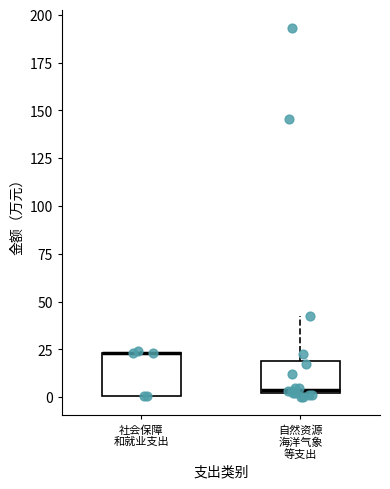

Reading left to right, read every box against the y-axis: the position of its median line, the range the box covers, and the ends of its whiskers. The values are not printed on the chart, so give them approximately, as read against the axis.

社会保障 和就业支出: median 25 (drawn on the box's upper edge), box 0 to 25, whiskers 0 to 25
自然资源 海洋气象 等支出: median 5, box 0 to 20, whiskers 0 (just below the box's lower edge) to 45